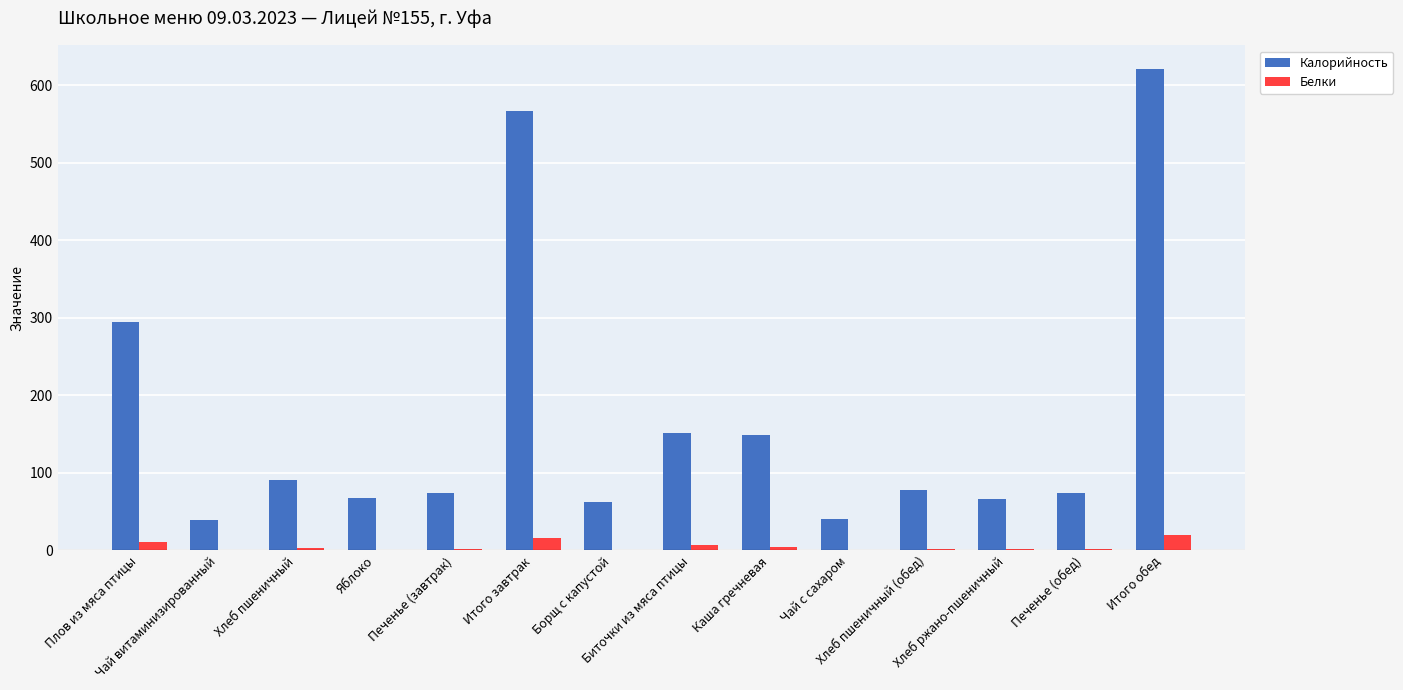

Are the bars grouped side by side (vs. stacked)?

Yes